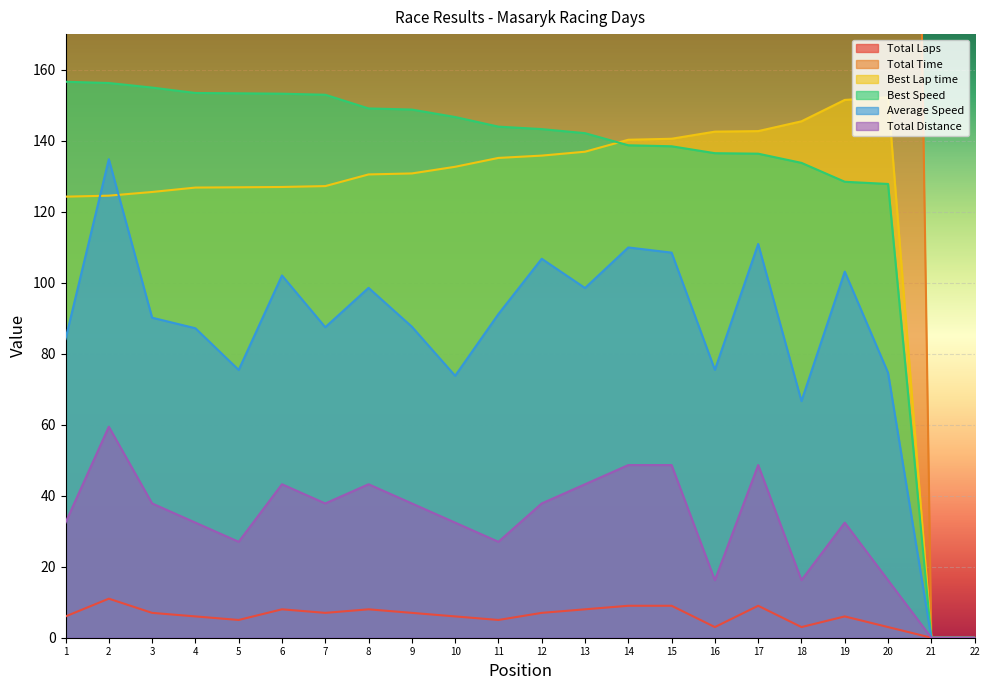

Which series changed the most between 3 and 9?

Total Time